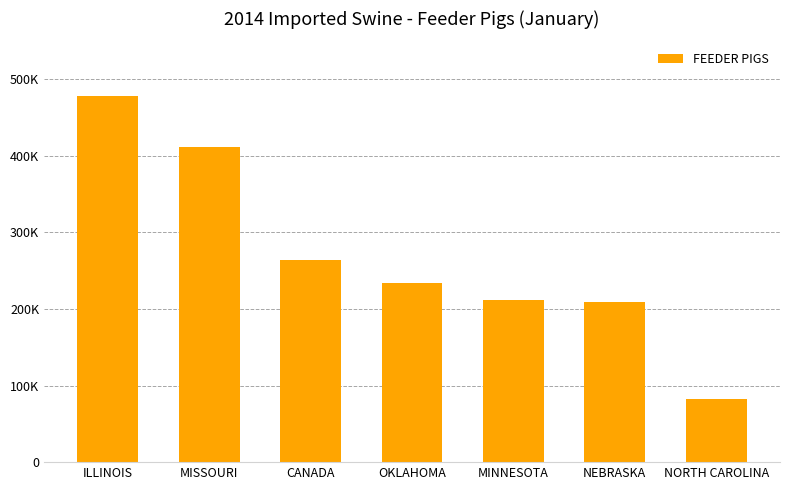

Count the number of values greater than 233657.

3